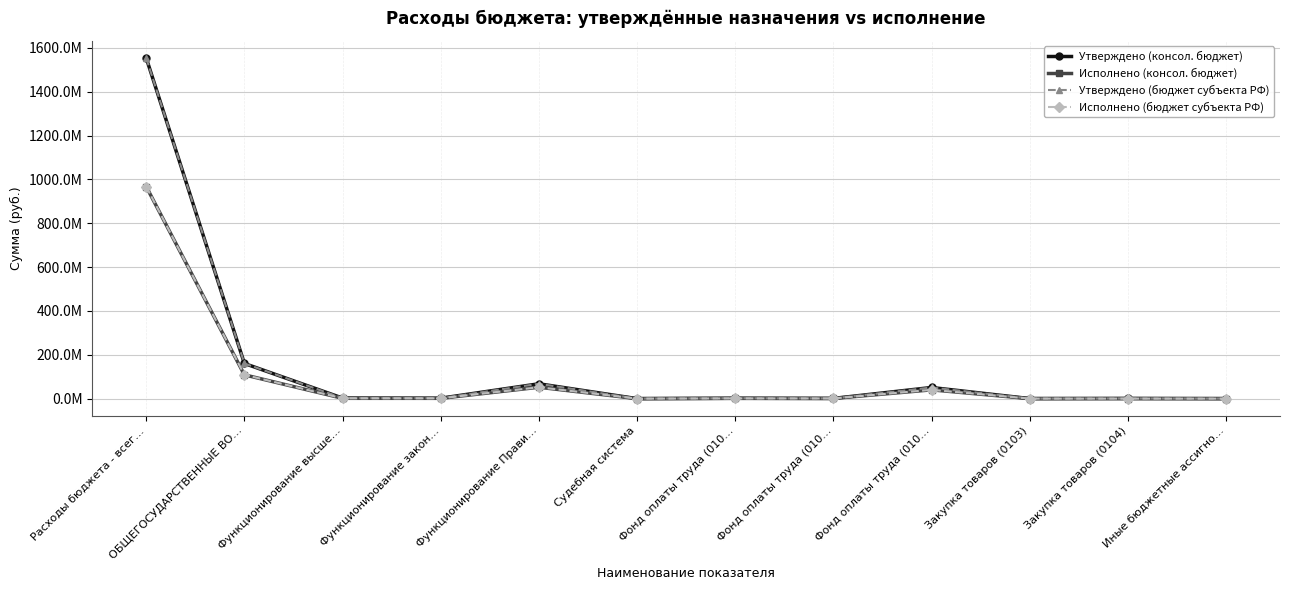

List the series in order of their peak value, highest first.

Утверждено (консол. бюджет), Утверждено (бюджет субъекта РФ), Исполнено (консол. бюджет), Исполнено (бюджет субъекта РФ)